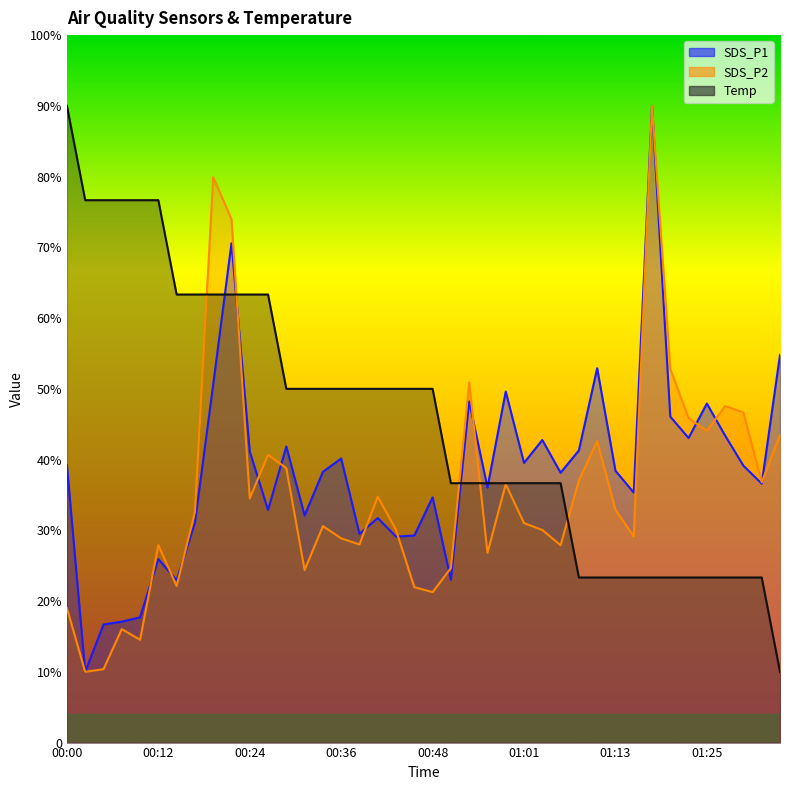

Which category has the lowest value across all series?

00:02